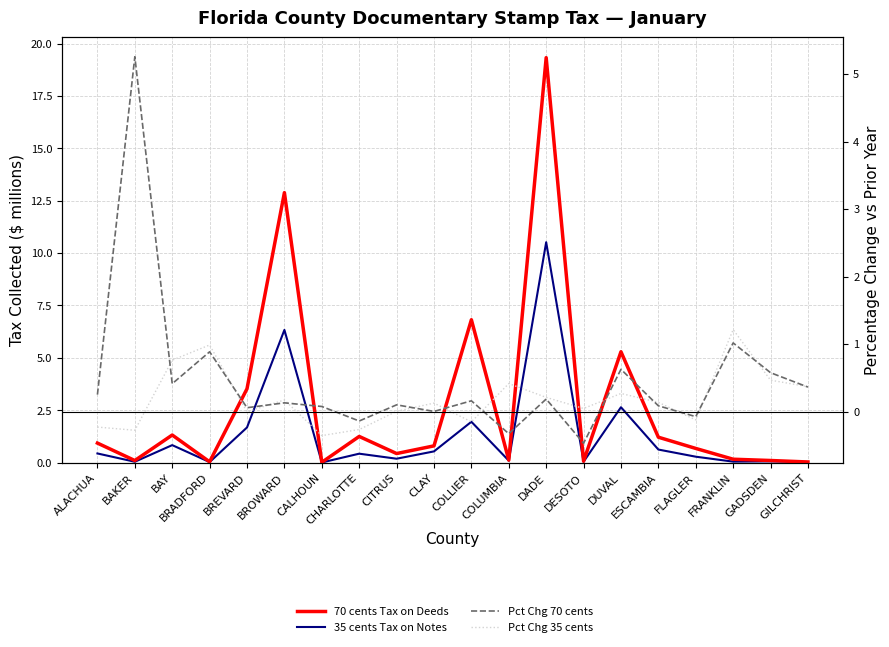

How many values in the Pct Chg 70 cents series exceed 0?

16